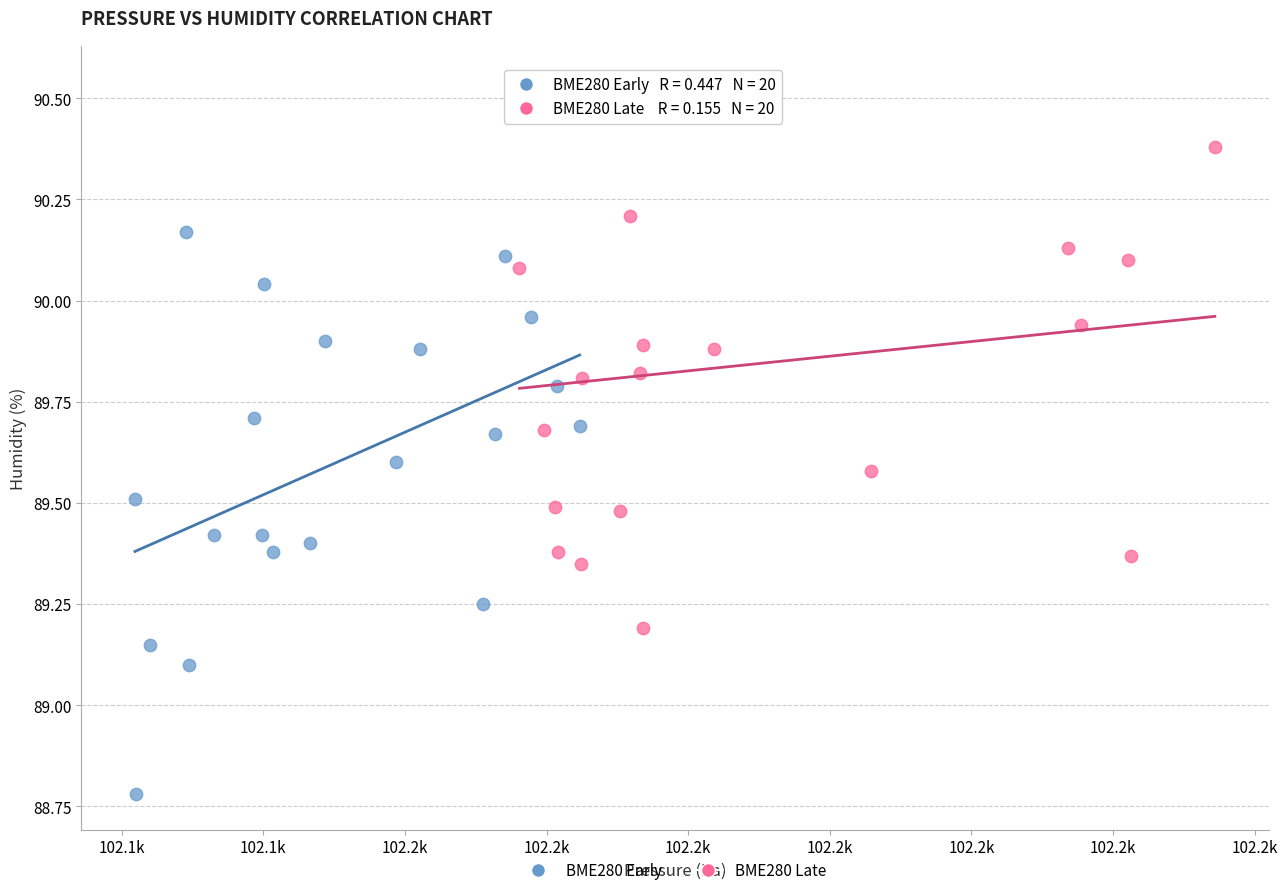

What are all the series names shown in the legend?

BME280 Early, BME280 Late